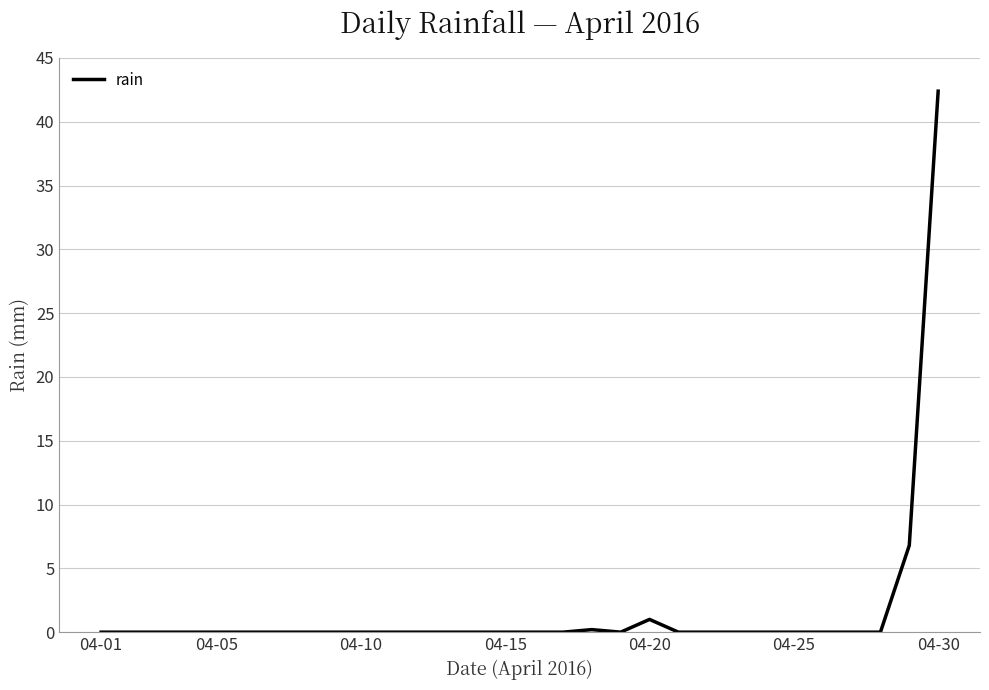

What is the greatest value displayed?

42.4